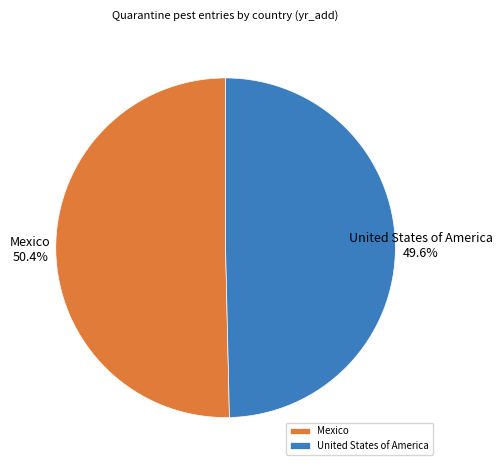

Which has a higher value, Mexico or United States of America?

Mexico